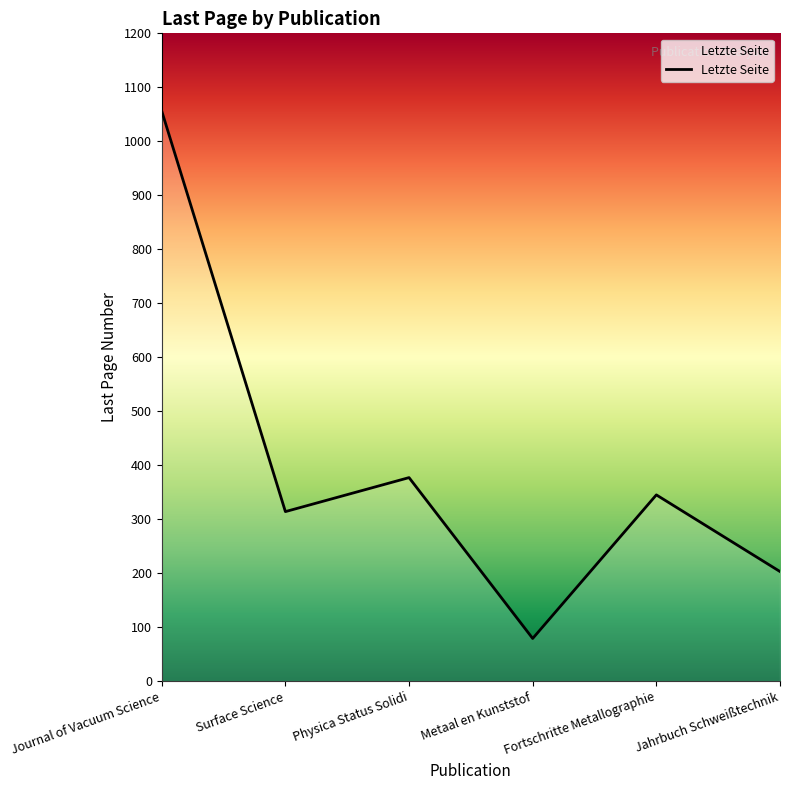

How many interior local peaks (higher than both neighbors) does the data have?

2